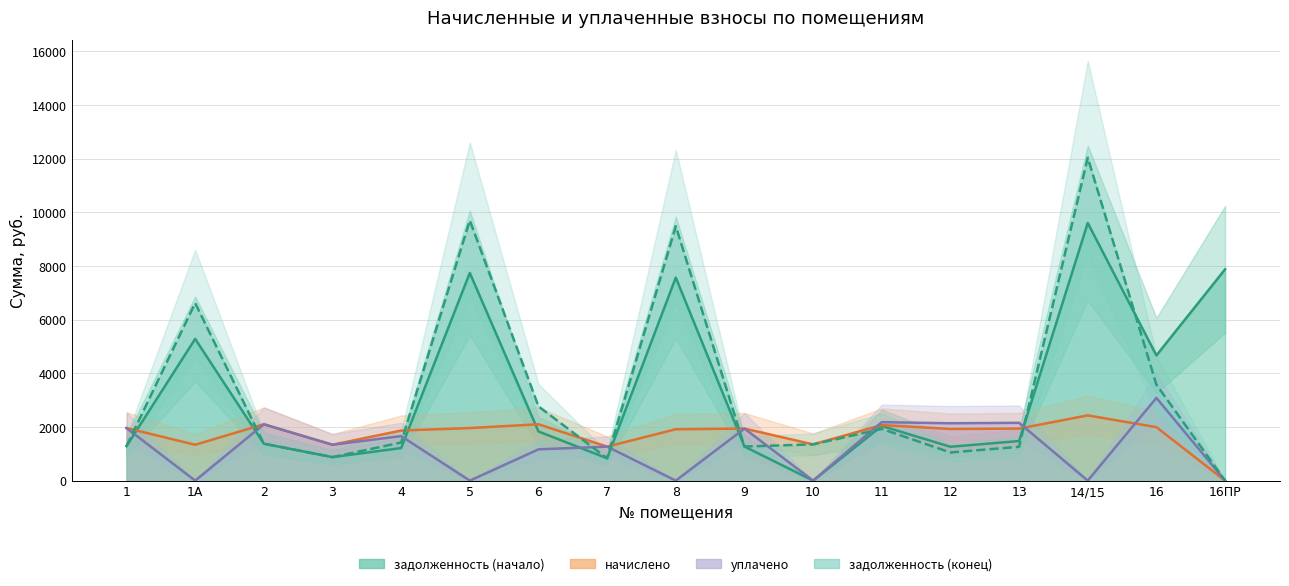

At which category is the sum across all series the highest?

14/15